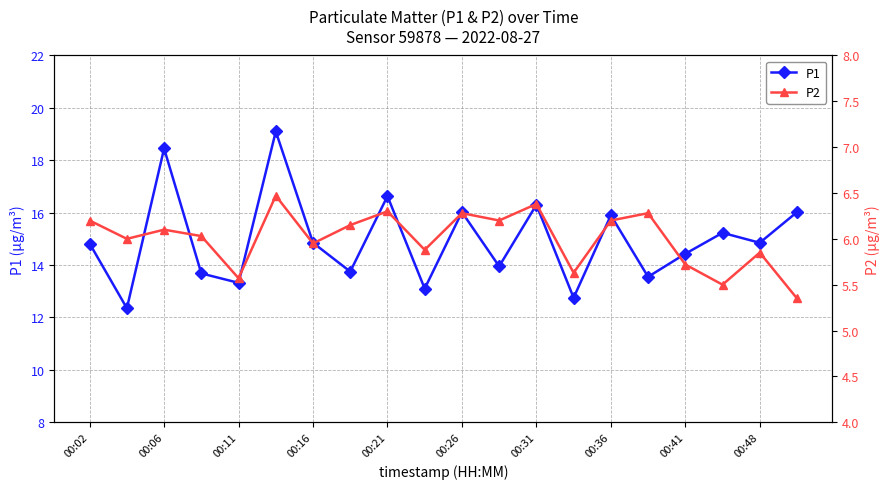

True or false: P2 has more than 1 interior local peaks.

True